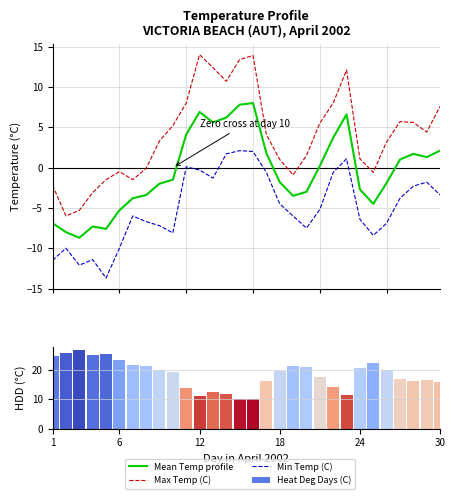

List the series in order of their peak value, lowest first.

Min Temp (C), Mean Temp profile, Max Temp (C), Heat Deg Days (C)